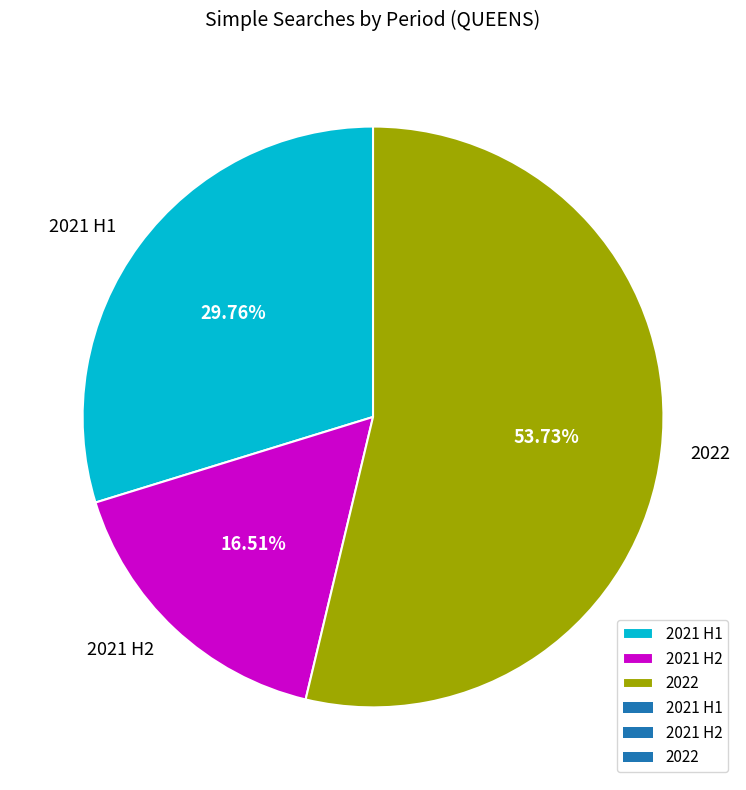

Is there any slice that represents more than half of the pie?

Yes